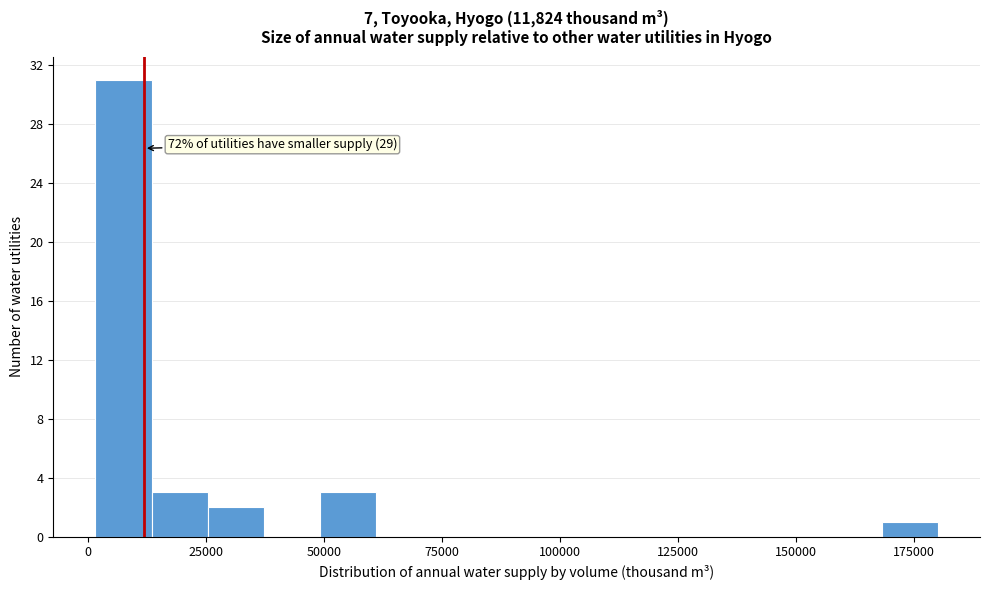

Around what value on the x-axis is the tallest bar? Give the approximate position of its centre, as read against the axis.

5000